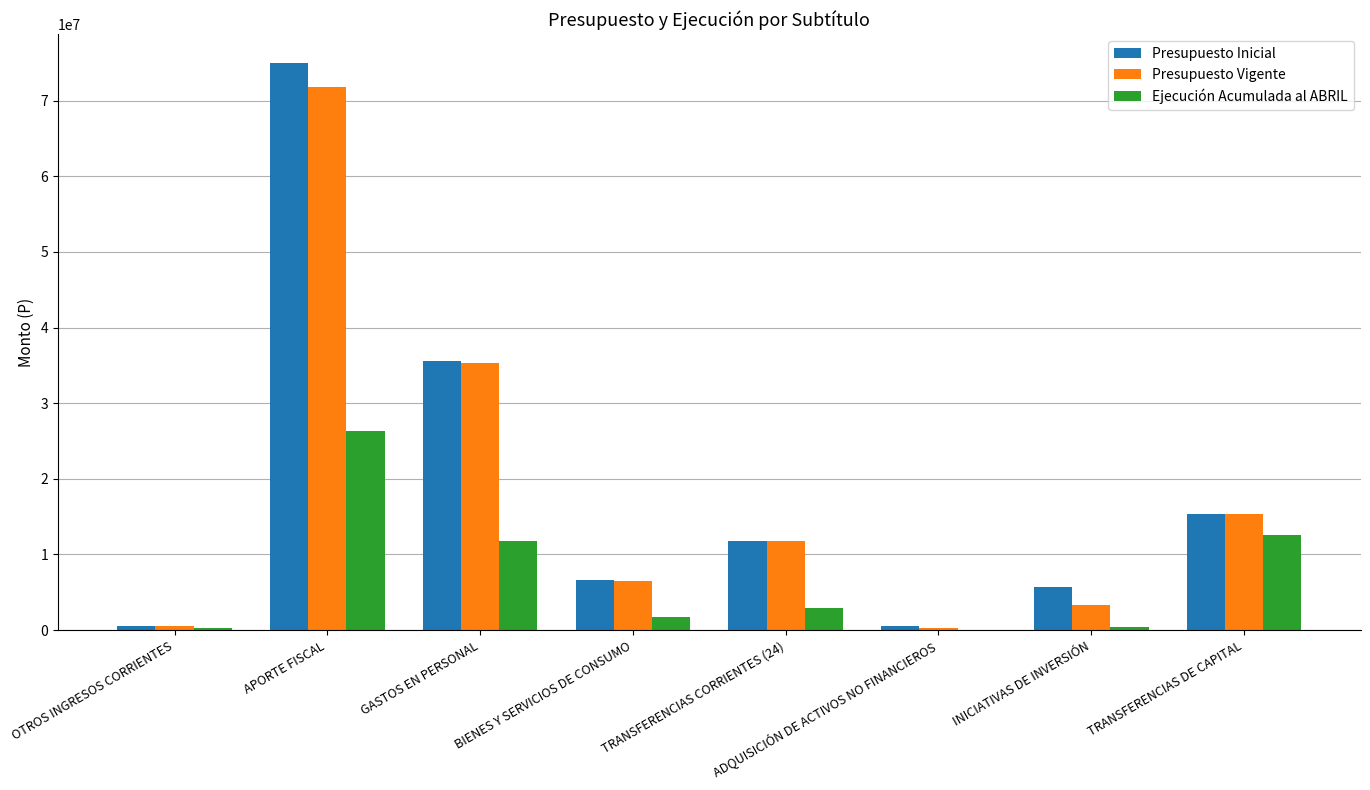

Which series has the widest spread of values?

Presupuesto Inicial